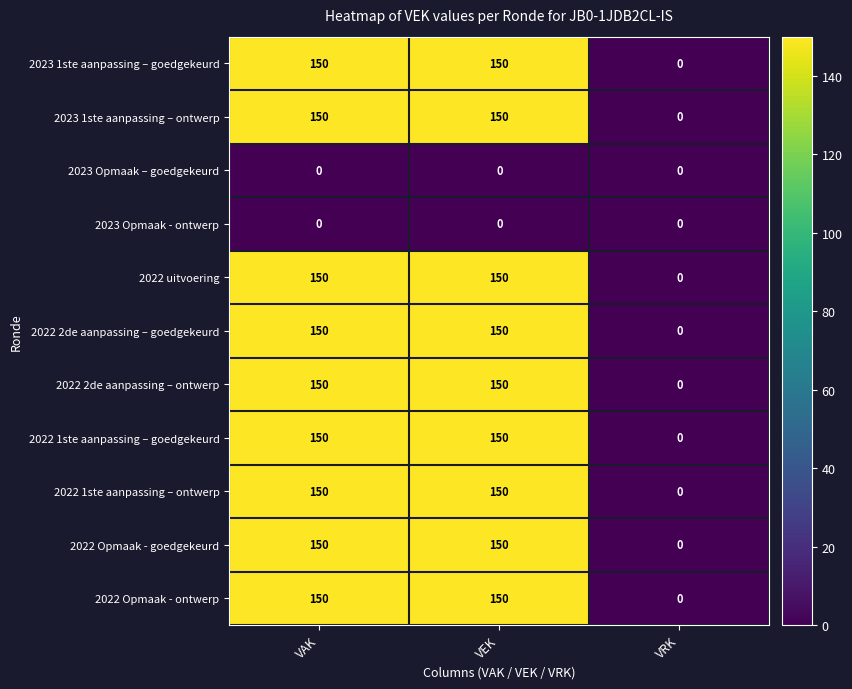

What is the spread (max minus min) of values at VEK?

150